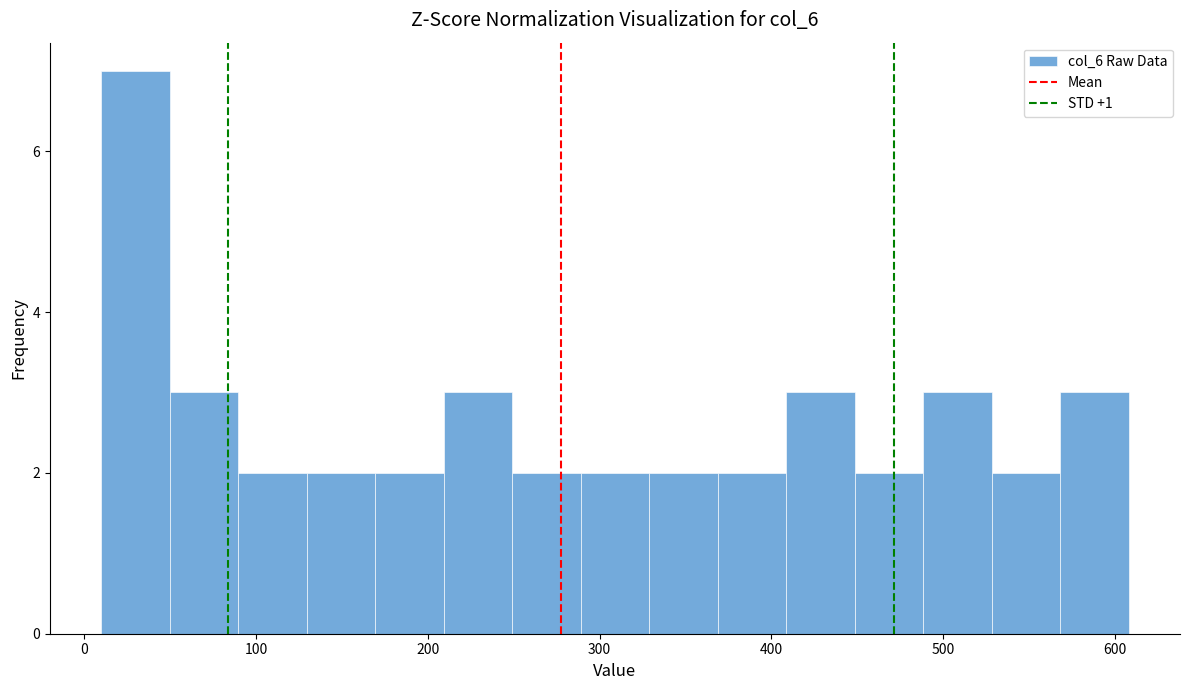

Read against the x-axis, roughly where is the centre of the tallest bar?

30